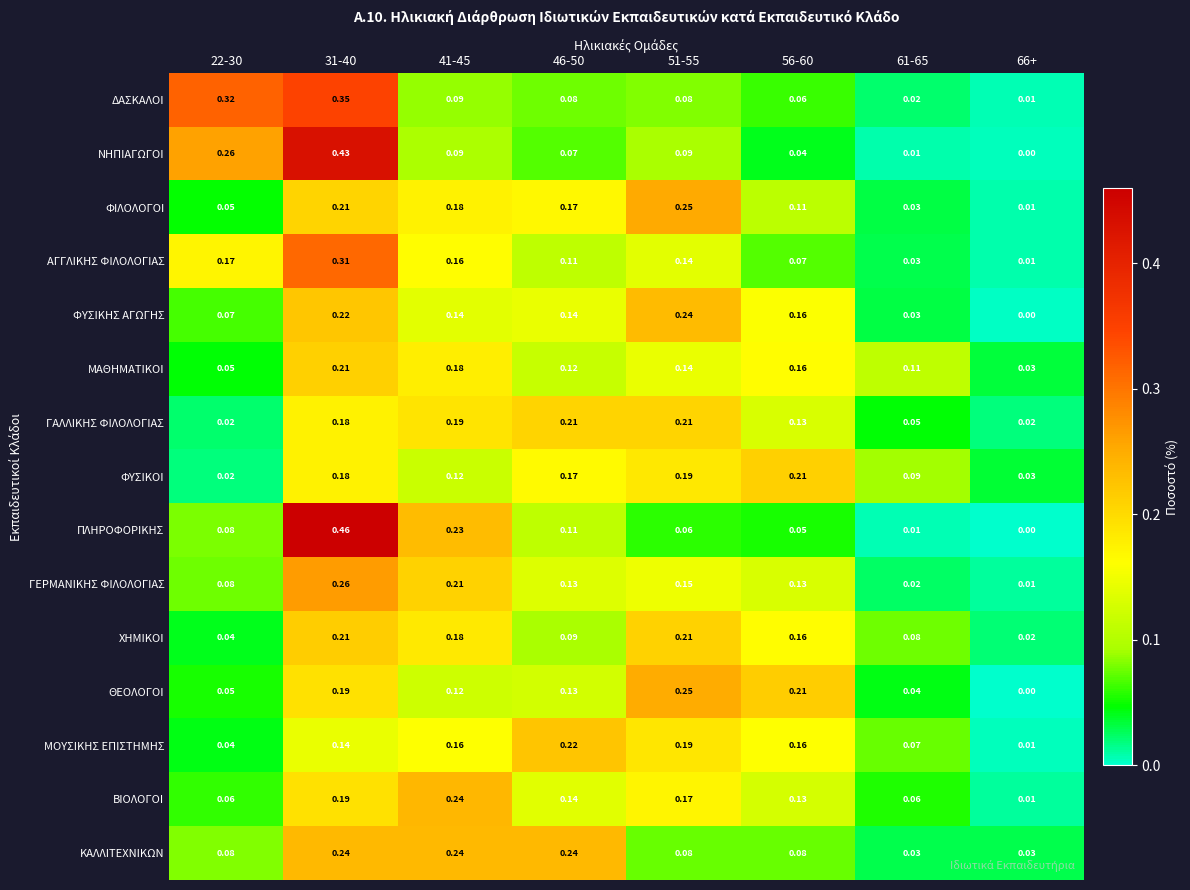

Which series changed the most between 22-30 and 51-55?

ΔΑΣΚΑΛΟΙ